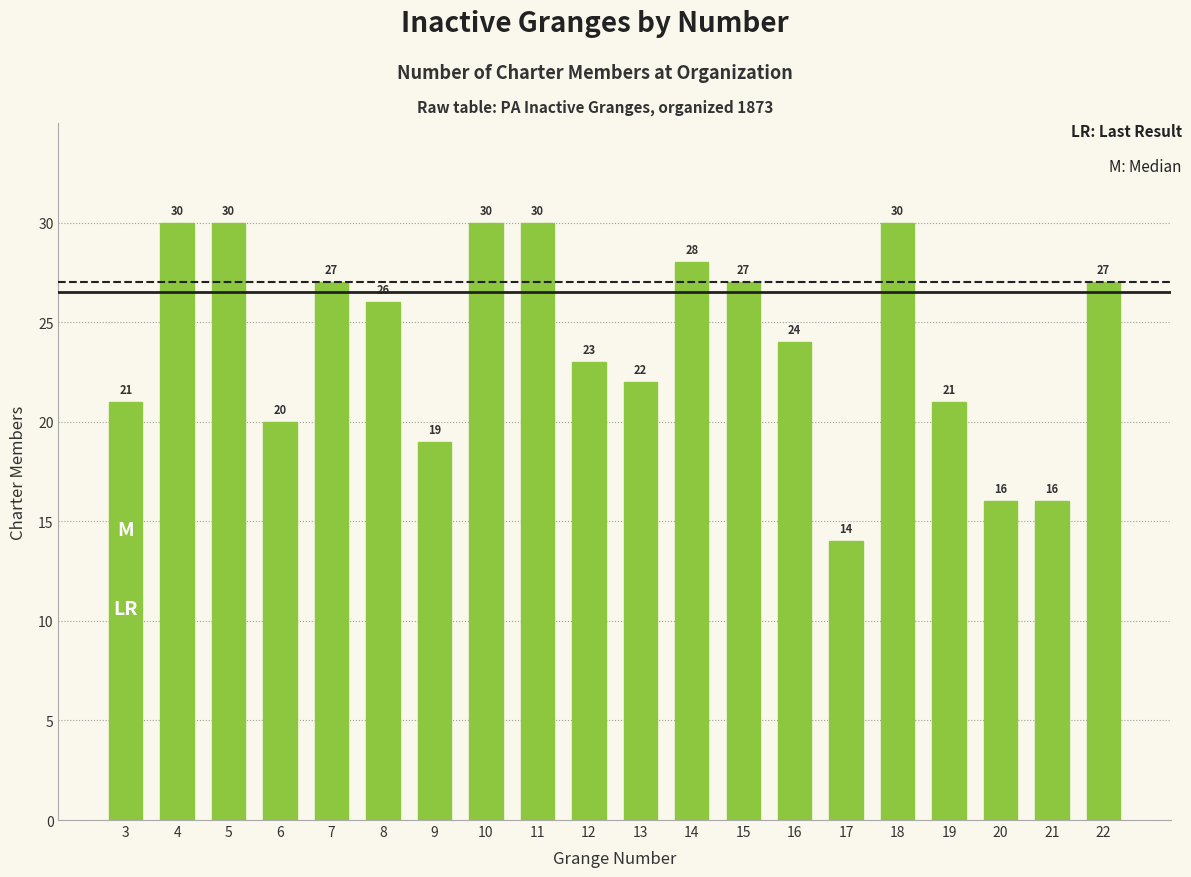

Where is the data nearest to the value 22?

13